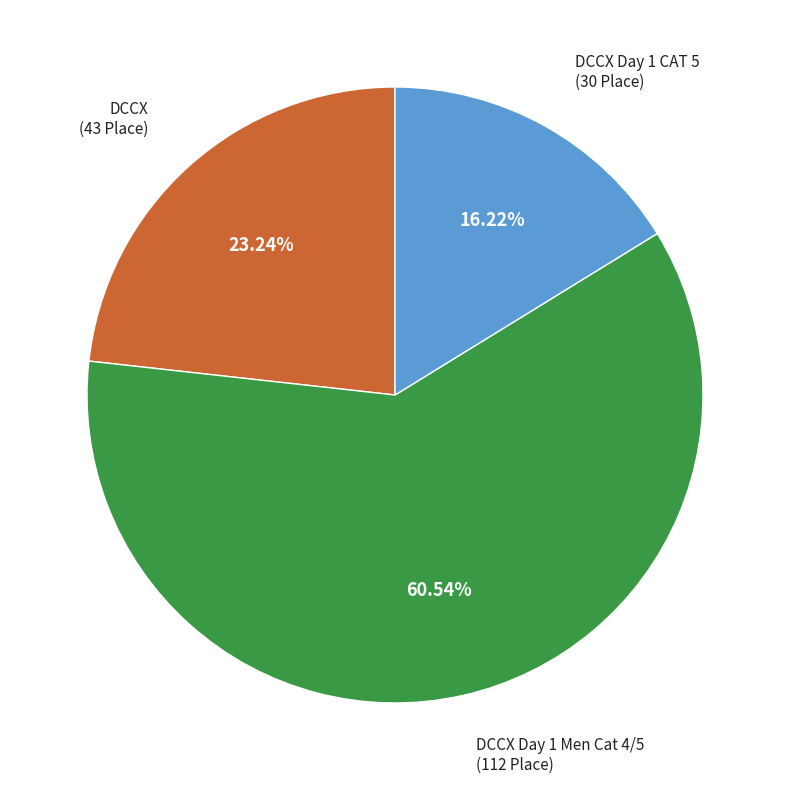

Is there a majority slice in this chart?

Yes